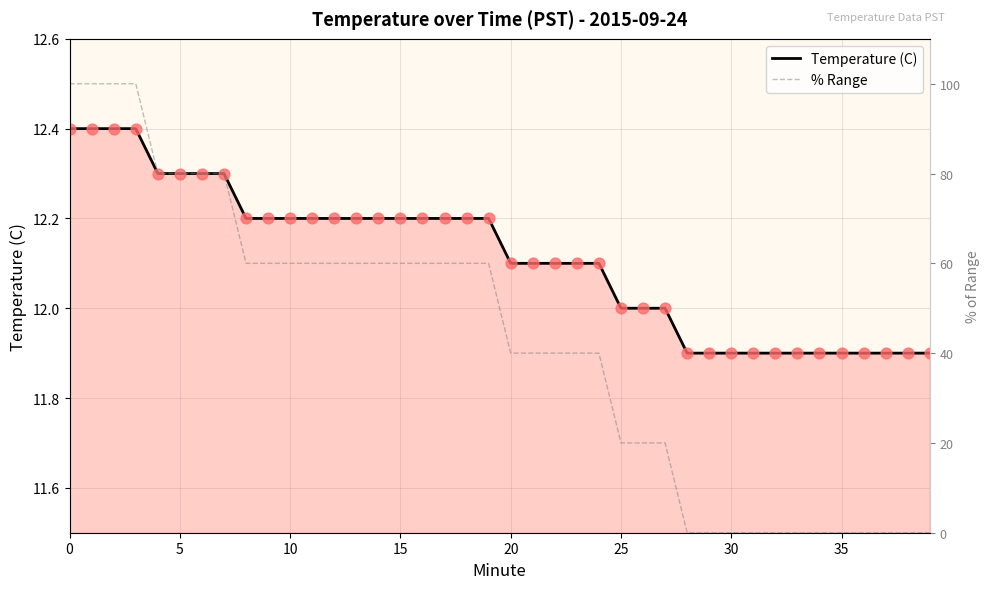

Is the value of Temperature (C) at 16 greater than the value of % Range at 34?

Yes